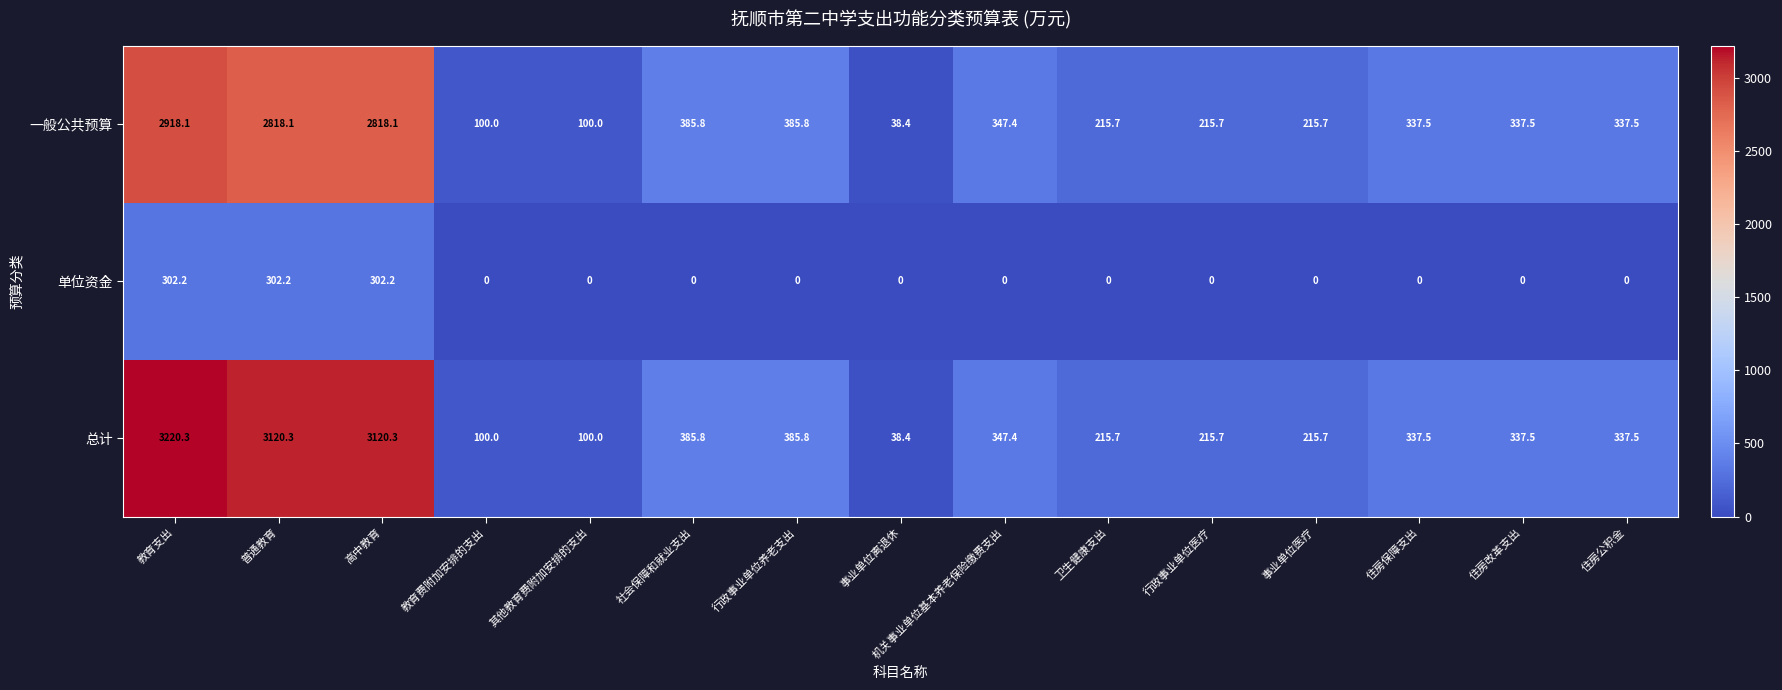

What is the total value across all series at 住房改革支出?

675.0